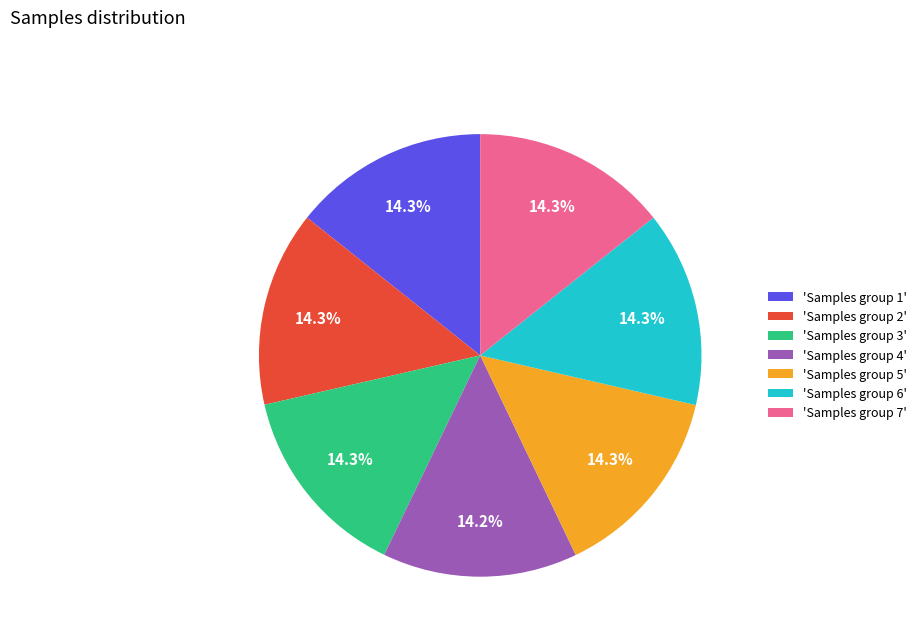

Approximately how many times larger is the value at 'Samples group 1' compared to 'Samples group 3'?

1.0